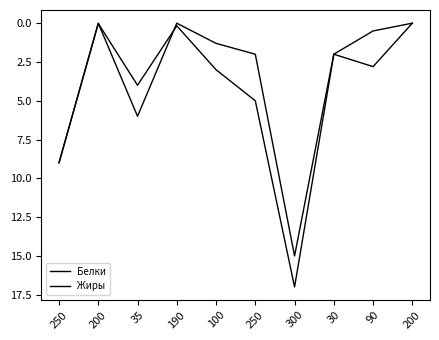

Rank the series at 250 from lowest to highest value.

Белки, Жиры